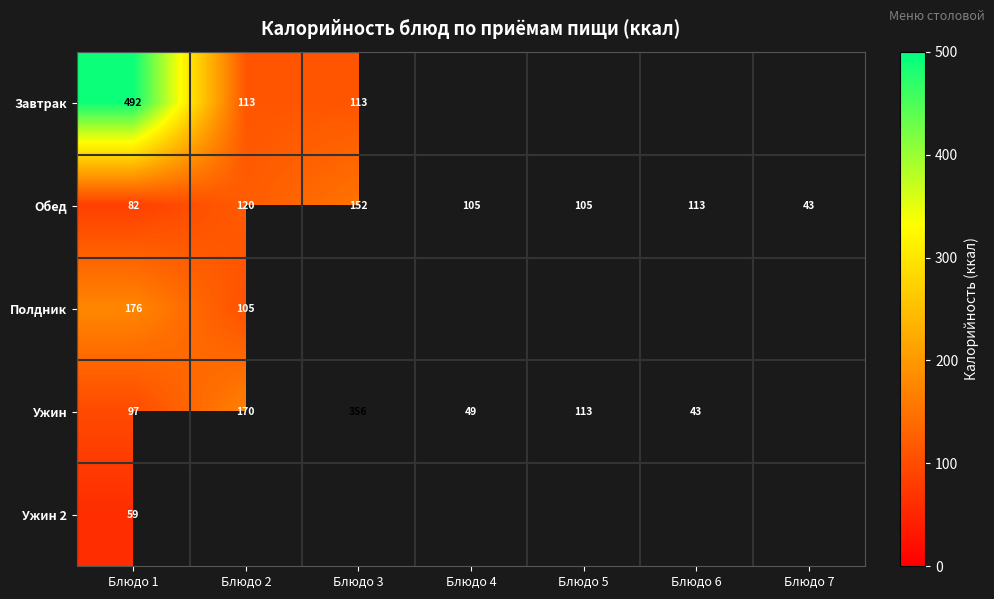

At which category is the sum across all series the highest?

Блюдо 1